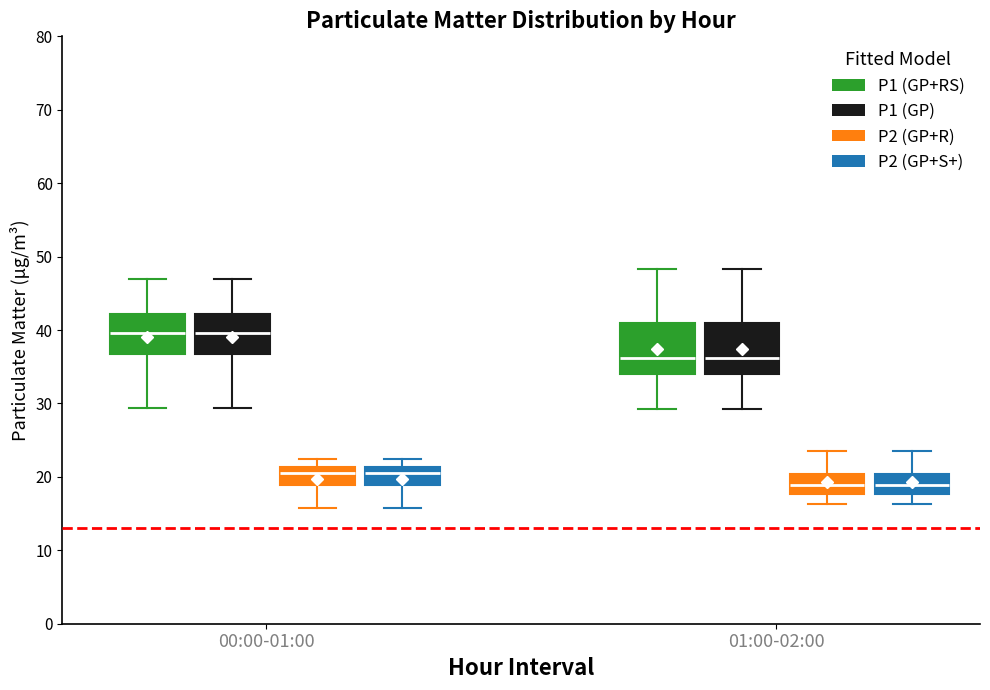

Reading left to right, transcribe this box plot: for each box, give where its median line is, the range the box spans, and where its two whiskers end, as read against the y-axis. The values are not printed on the chart, so give them approximately, as read against the axis.

00:00-01:00 (P1 (GP+RS)): median 40, box 37 to 42, whiskers 29 to 47
00:00-01:00 (P1 (GP)): median 40, box 37 to 42, whiskers 29 to 47
00:00-01:00 (P2 (GP+R)): median 20, box 19 to 21, whiskers 16 to 22
00:00-01:00 (P2 (GP+S+)): median 20, box 19 to 21, whiskers 16 to 22
01:00-02:00 (P1 (GP+RS)): median 36, box 34 to 41, whiskers 29 to 48
01:00-02:00 (P1 (GP)): median 36, box 34 to 41, whiskers 29 to 48
01:00-02:00 (P2 (GP+R)): median 19, box 18 to 20, whiskers 16 to 24
01:00-02:00 (P2 (GP+S+)): median 19, box 18 to 20, whiskers 16 to 24